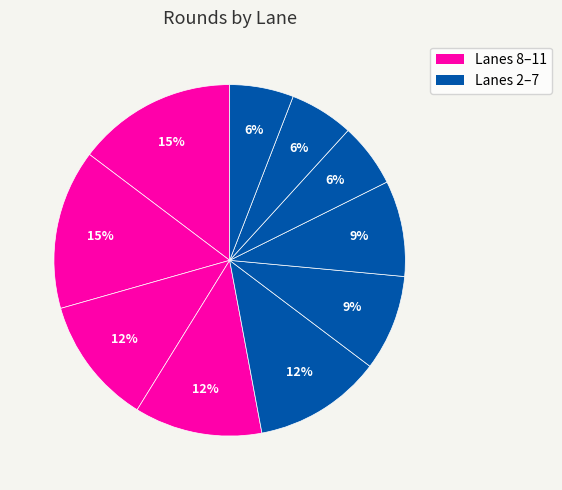

How many slices are in this pie chart?

10